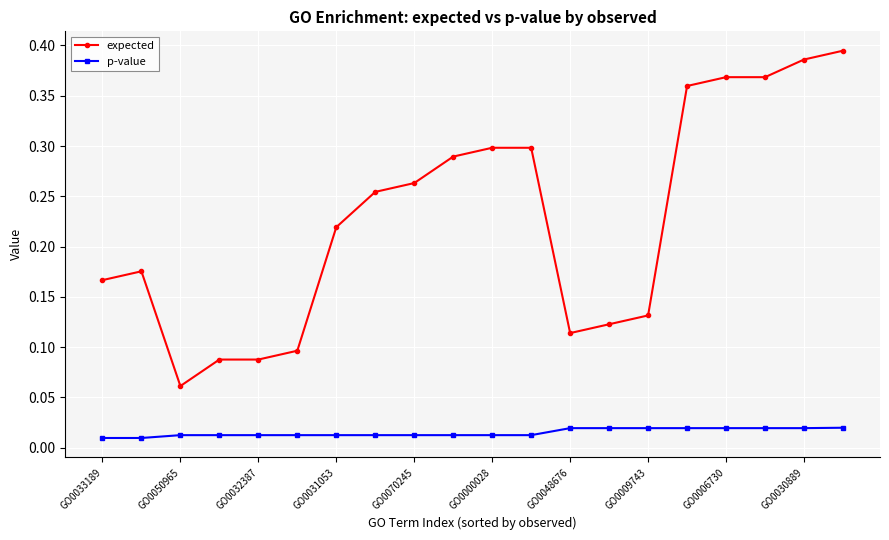

True or false: expected and p-value cross at least once.

False